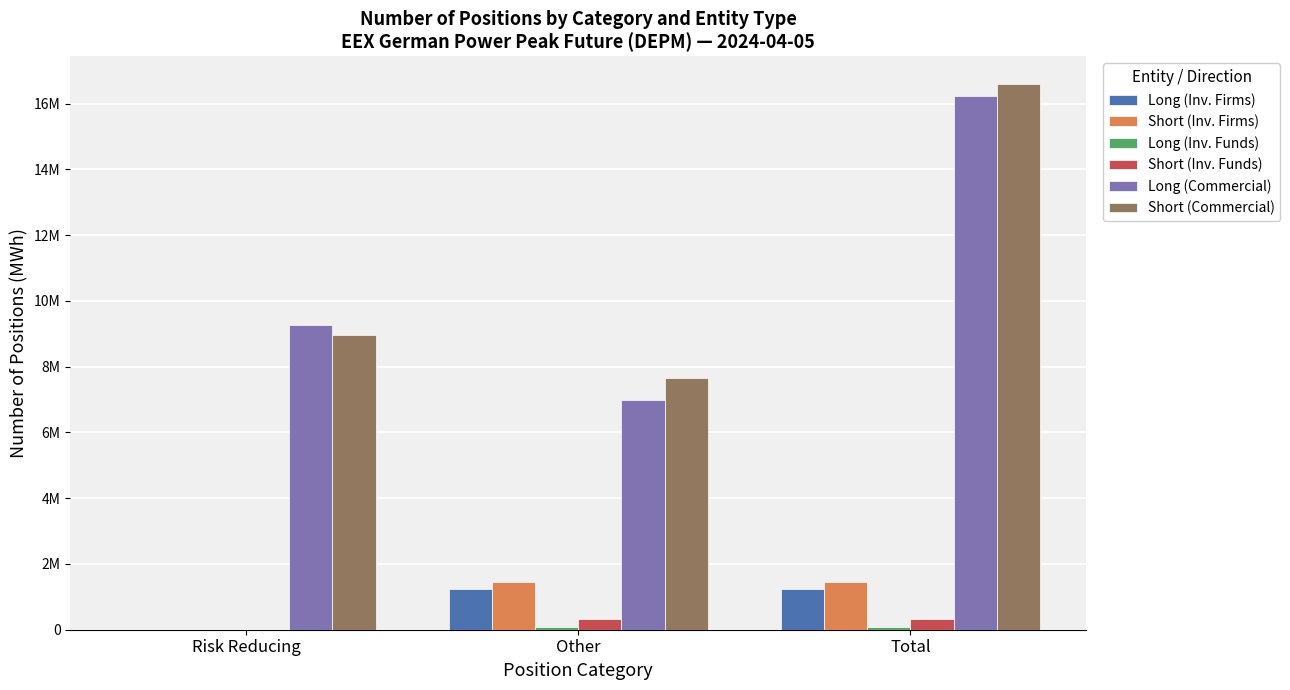

What is the label of the 2nd bar from the right?

Other